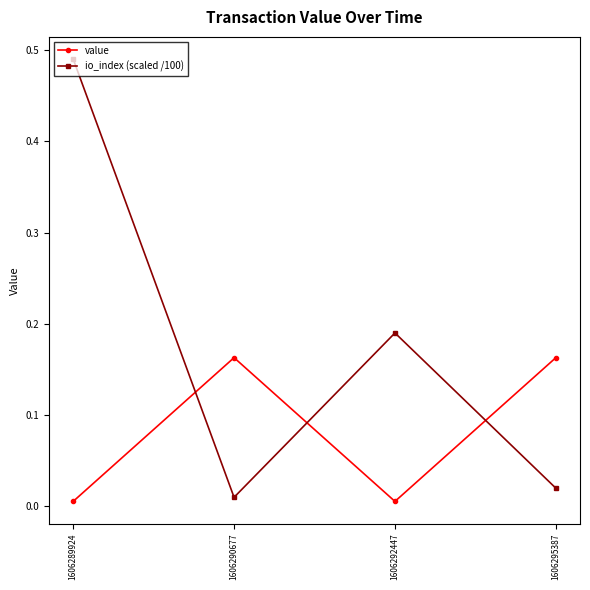

True or false: io_index (scaled /100) has more than 0 interior local peaks.

True